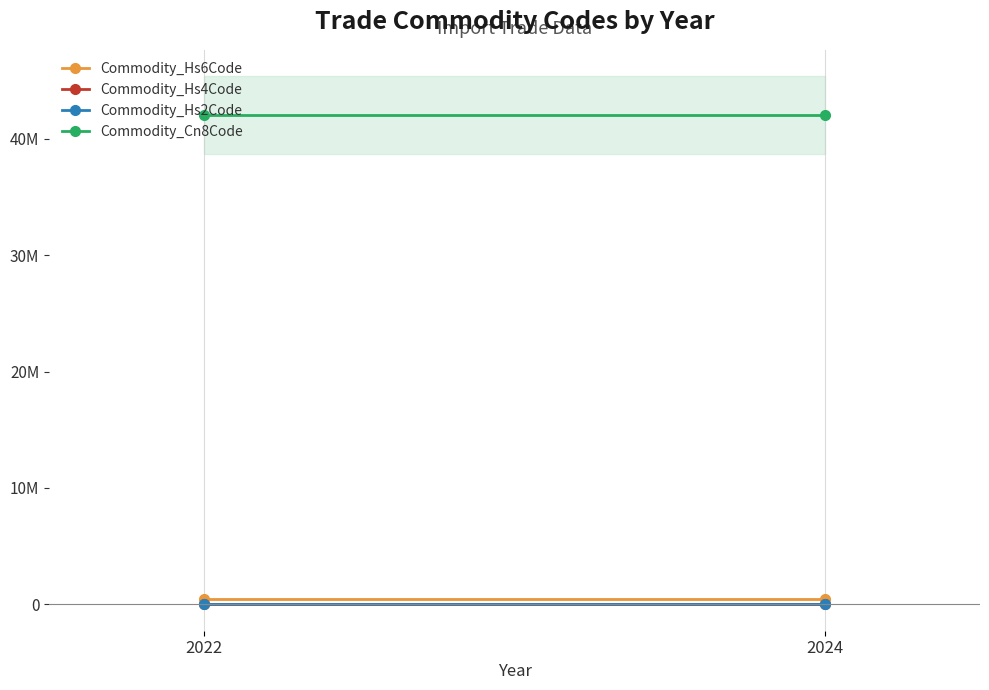

At 2024, list the series in order from largest to smallest.

Commodity_Cn8Code, Commodity_Hs6Code, Commodity_Hs4Code, Commodity_Hs2Code